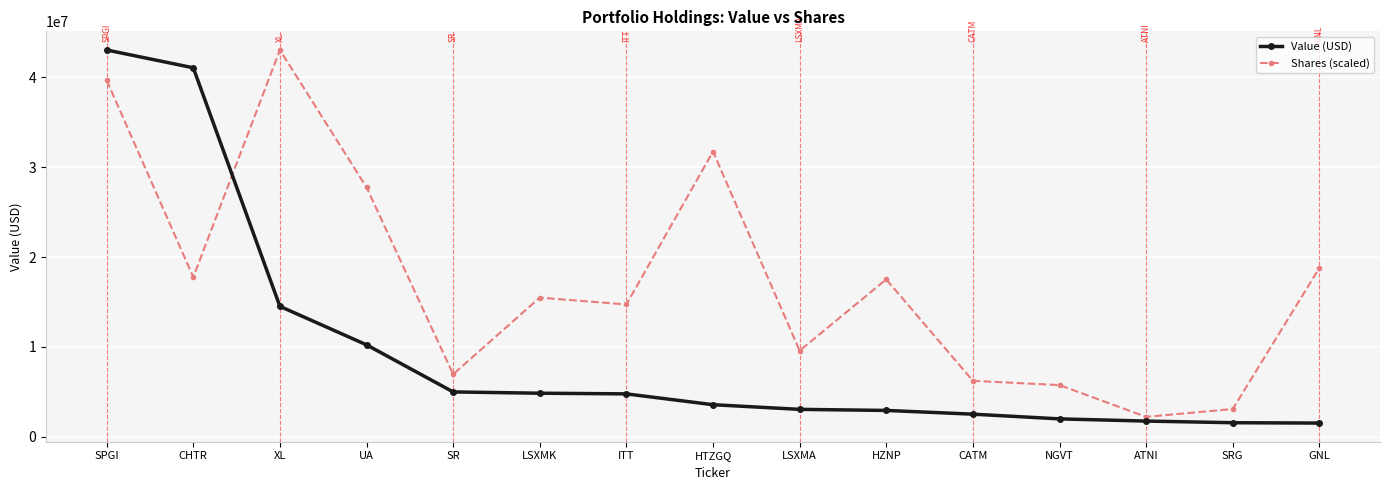

True or false: Shares (scaled) and Value (USD) cross at least once.

True